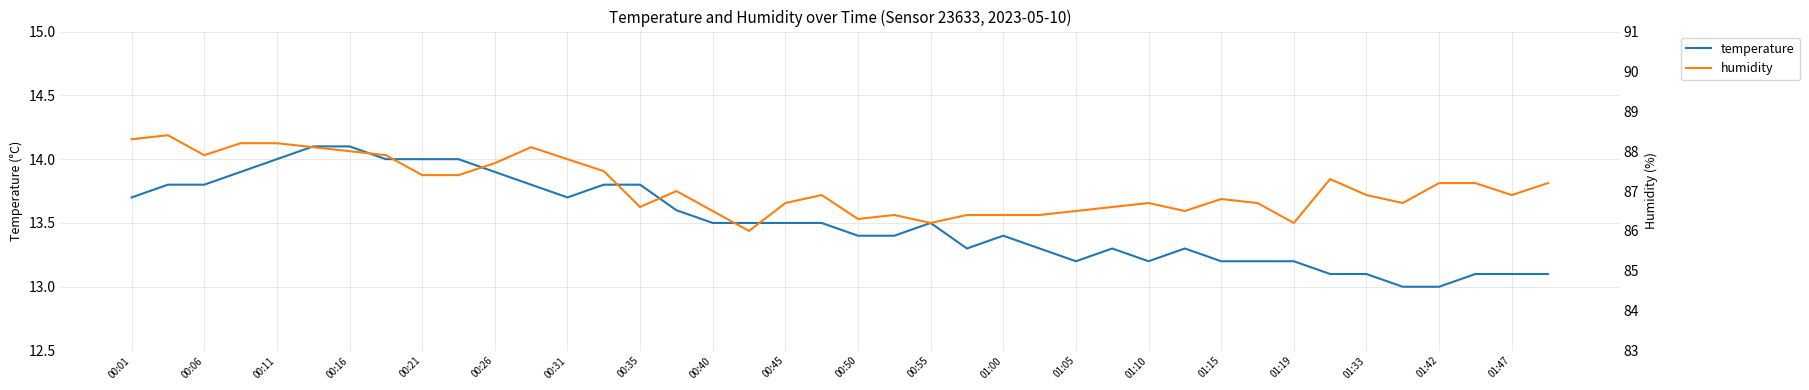

What is the sum of the humidity values at 21 and 27?

173.0